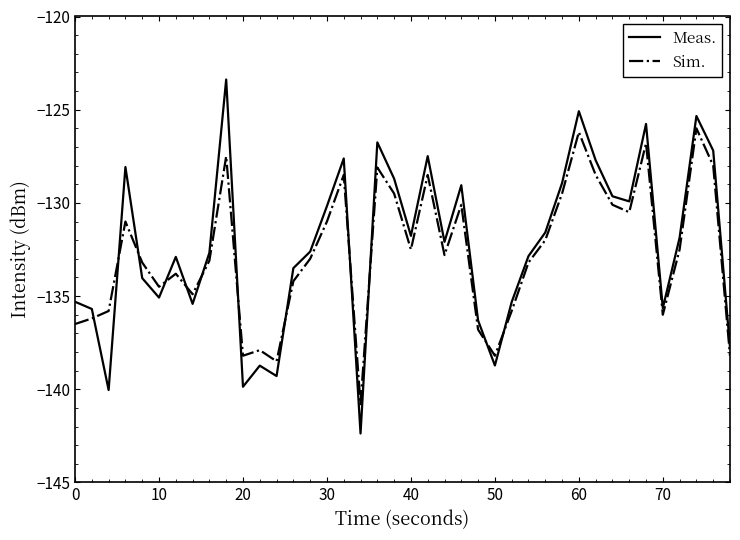

What is the maximum value shown in the chart?

-123.4